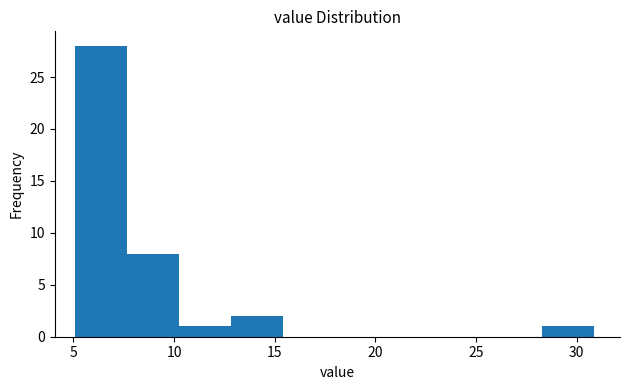

What is the height of the bar covering 28.5 to 31.0 on the x-axis? Neither the bar edges nor the heights are printed on the chart, so give them approximately, as read against the axes.

1